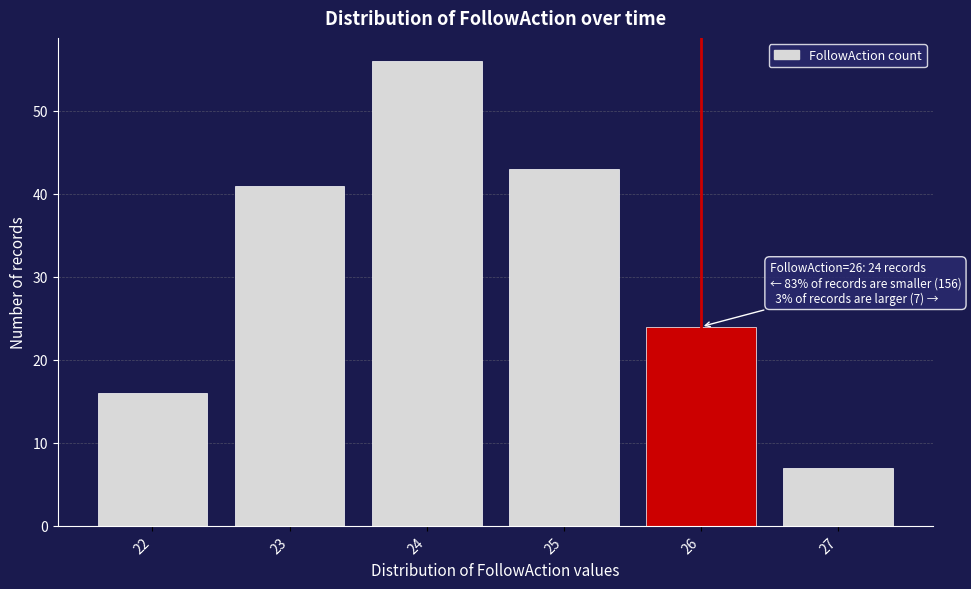

Reading left to right, list all the values displayed in this chart.

22=16	23=41	24=56	25=43	26=24	27=7